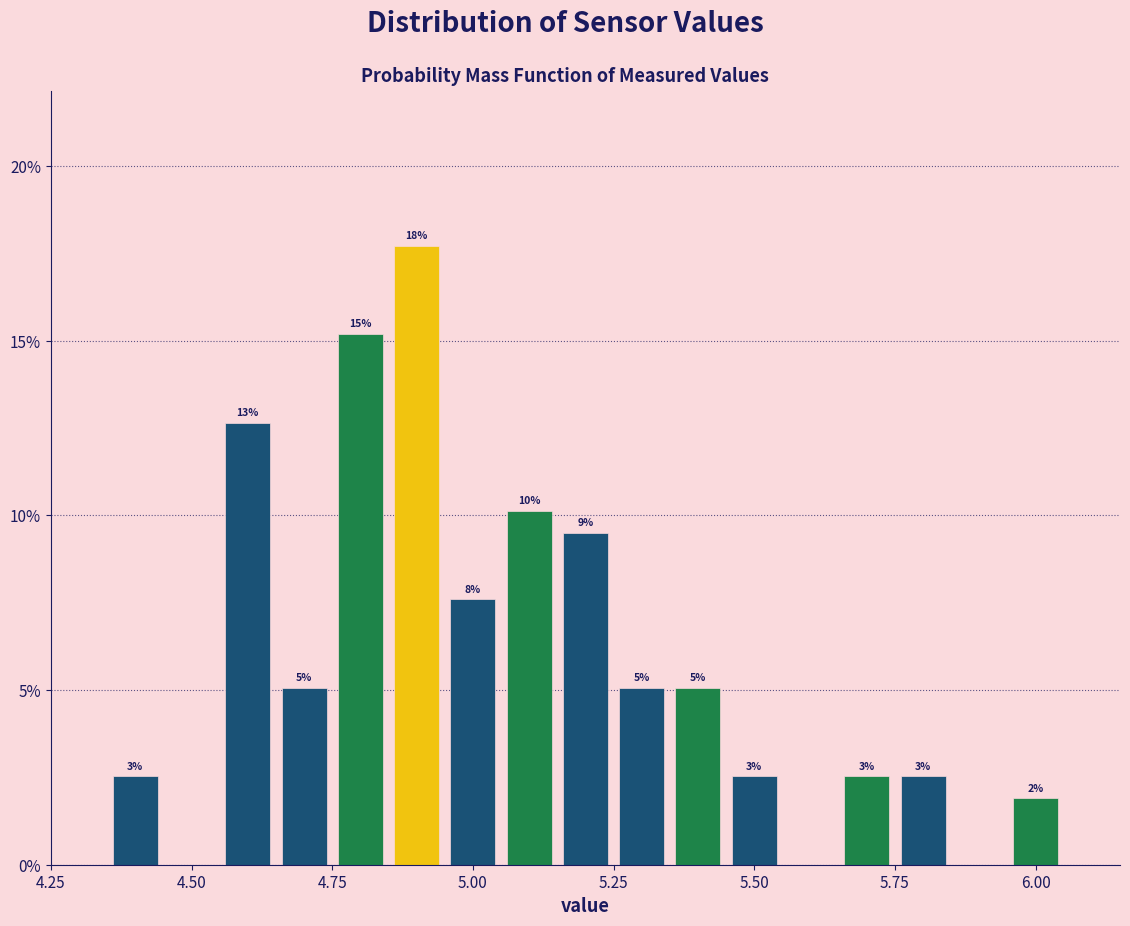

Around what value on the x-axis is the tallest bar? Give the approximate position of its centre, as read against the axis.

4.90